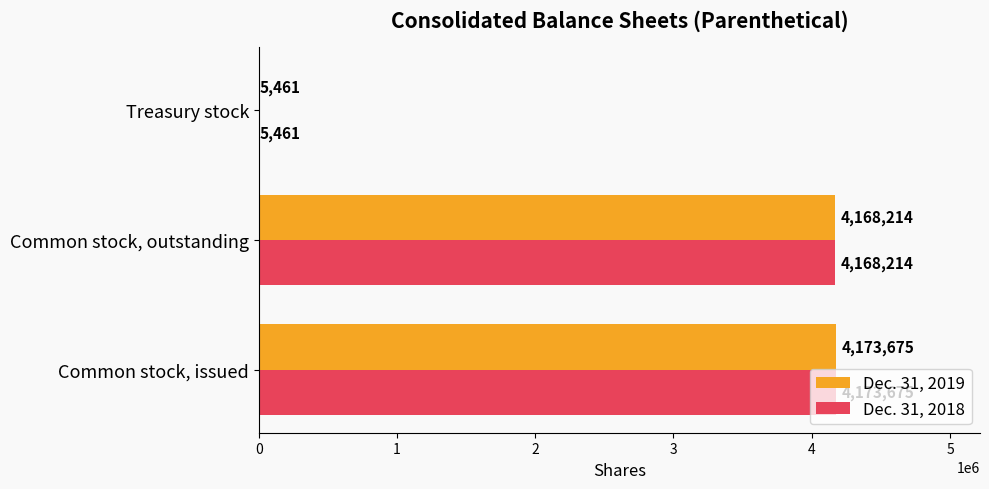

What is the total value across all series at Common stock, outstanding?

8336428